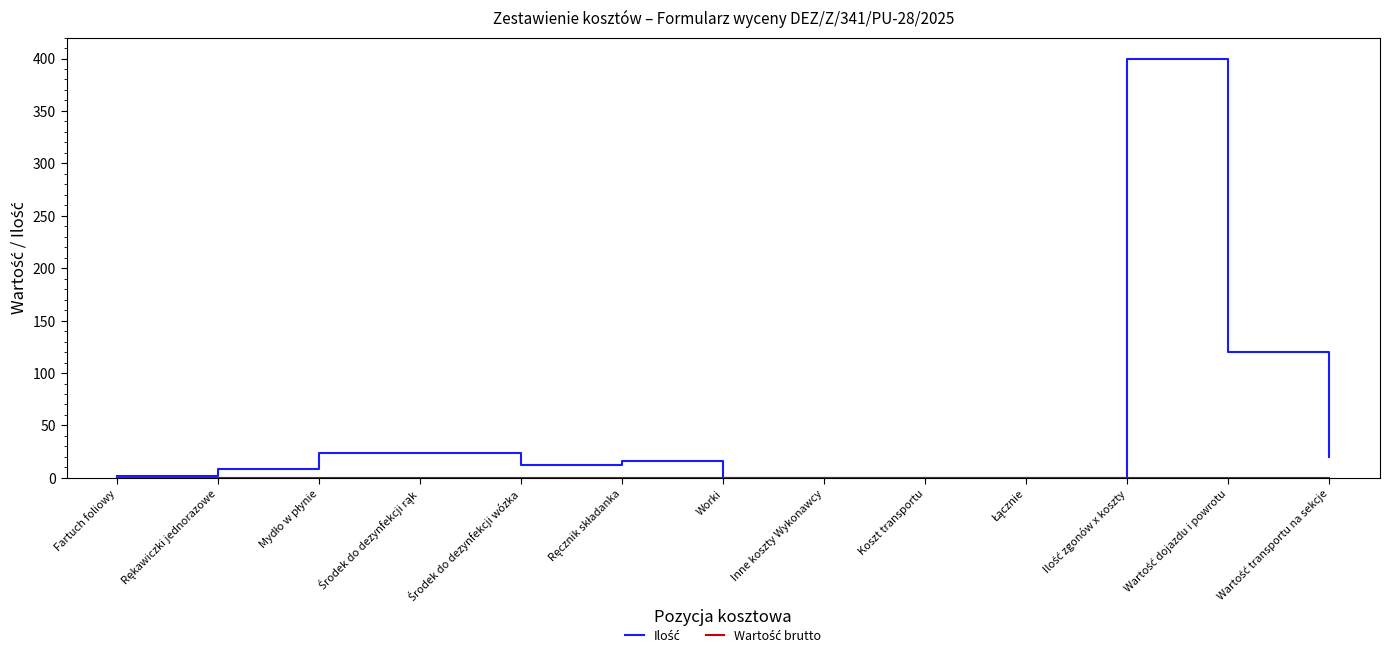

What is the maximum value shown in the chart?

400